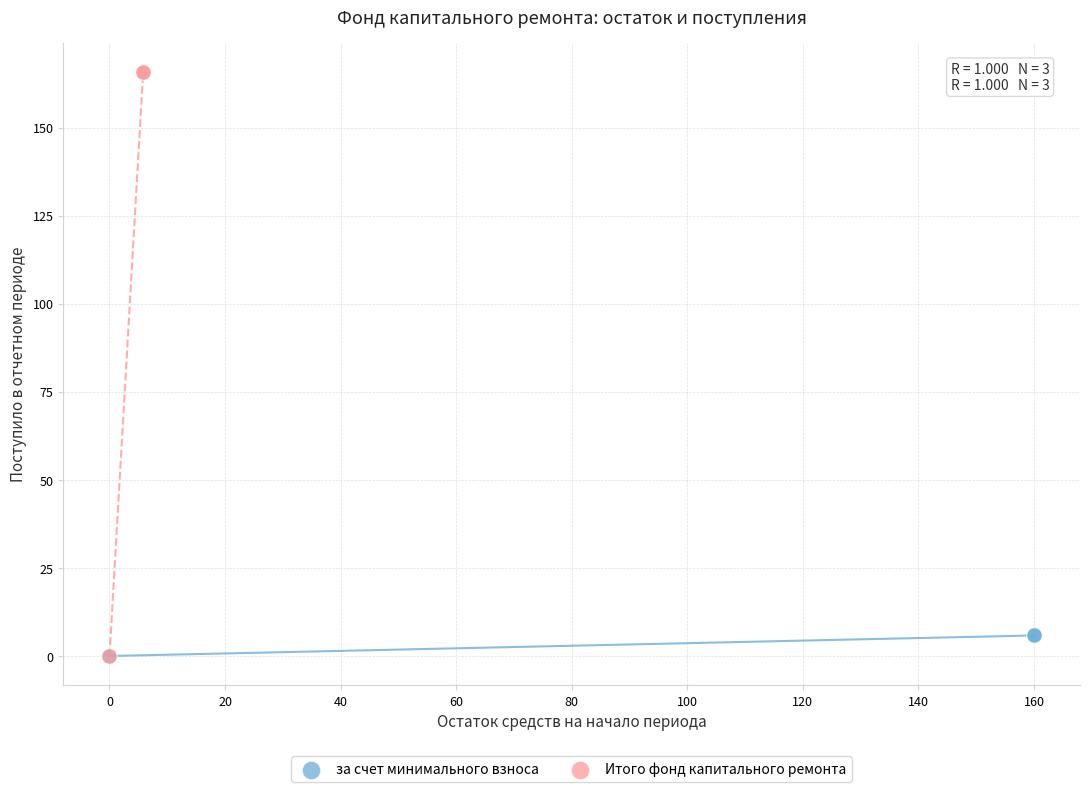

Which series has the largest Y range (max minus min)?

Итого фонд капитального ремонта